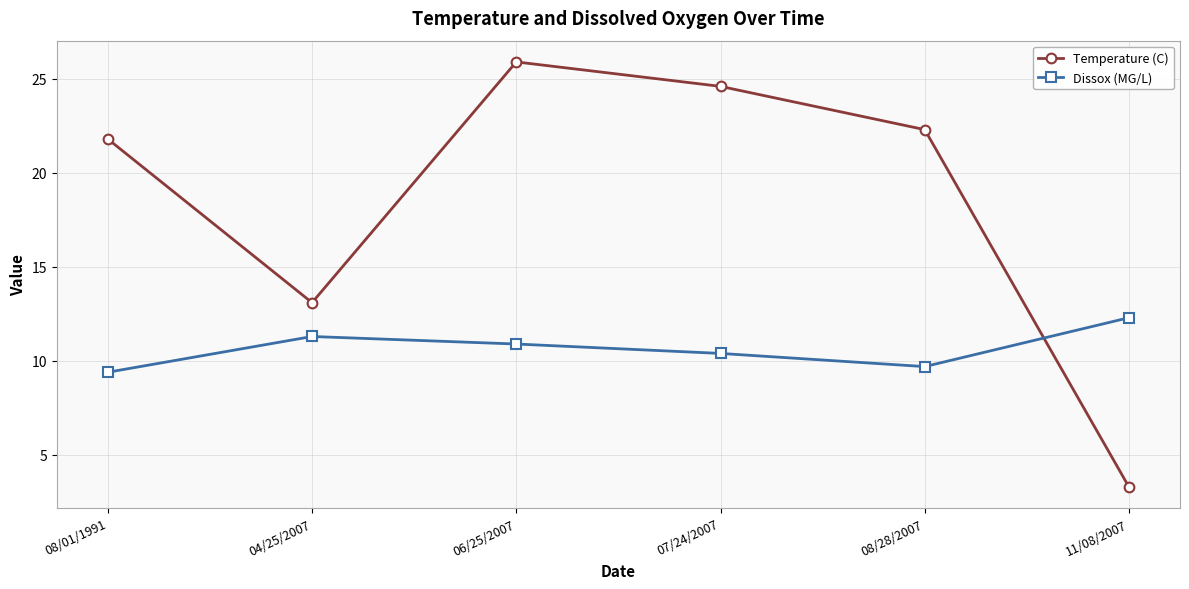

How many intersections are there between Temperature (C) and Dissox (MG/L)?

1